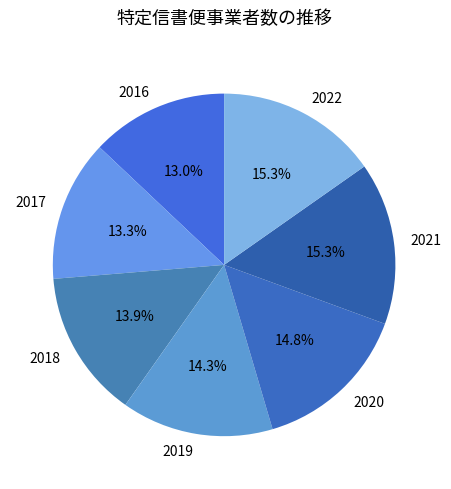

Approximately how many times larger is the value at 2020 compared to 2016?

1.1